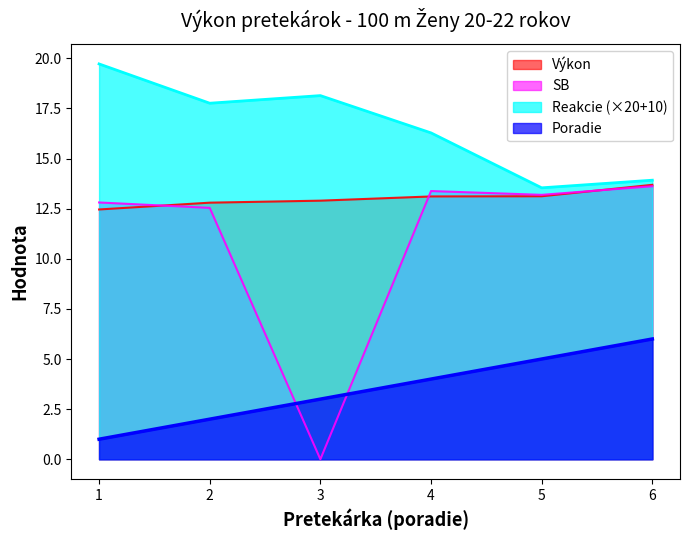

What is the difference between the highest and lowest values at 6?

7.9